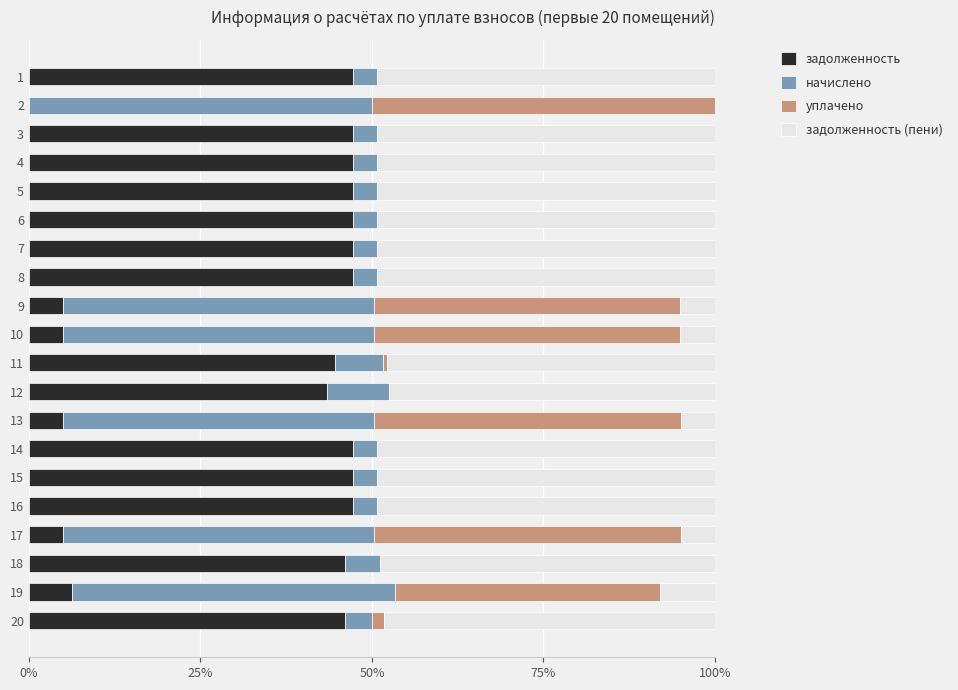

True or false: задолженность has a value of 47.3 at 5.

True